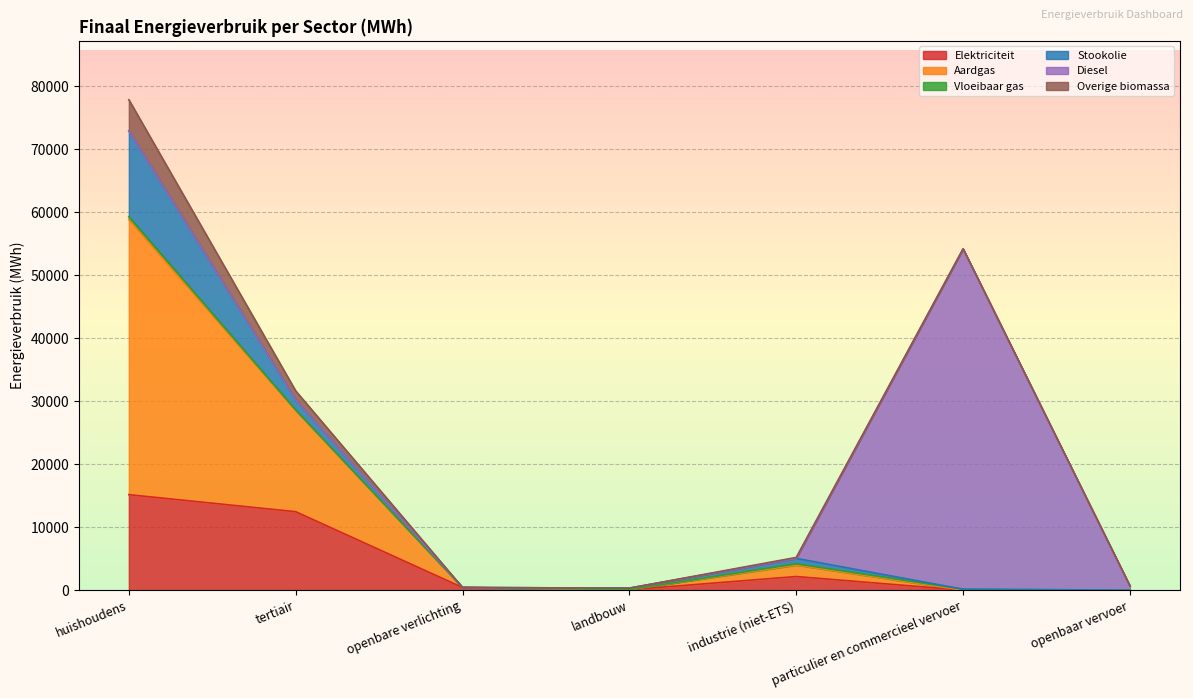

At which label does Elektriciteit reach its minimum?

openbaar vervoer